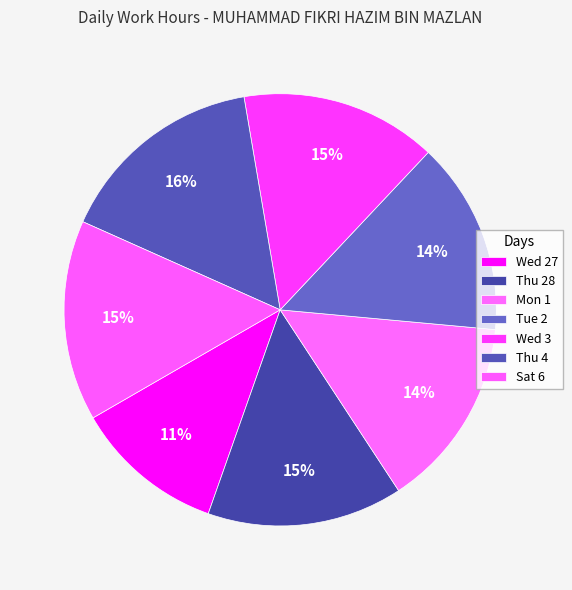

Does Sat 6 account for over 50% of the chart?

No